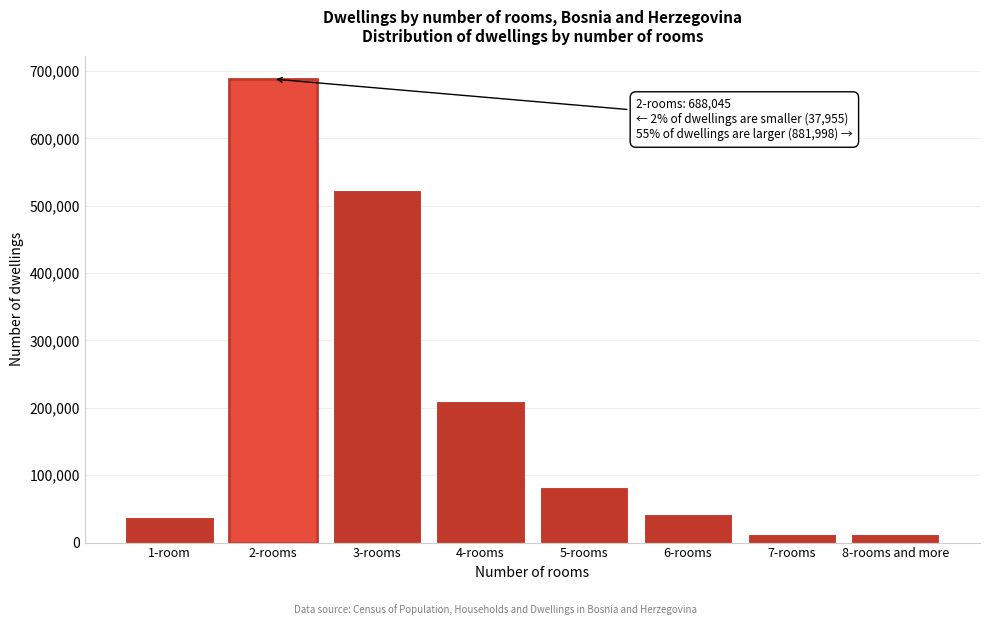

At which label is the value closest to 350039?

4-rooms